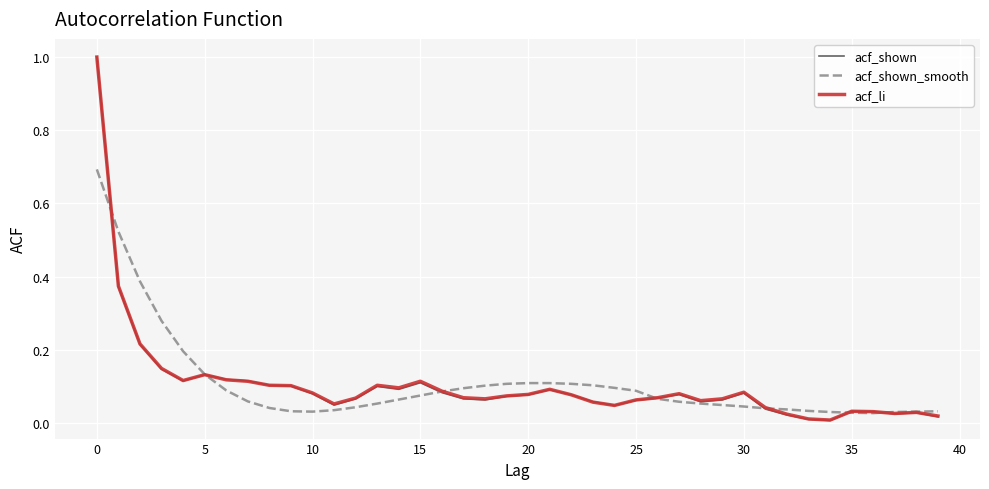

How many intersections are there between acf_shown_smooth and acf_li?

7